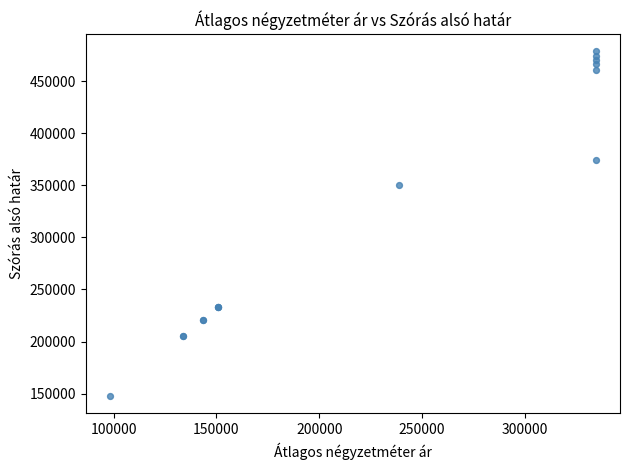

What Y value in the scatter plot is closest to 313111?

350508